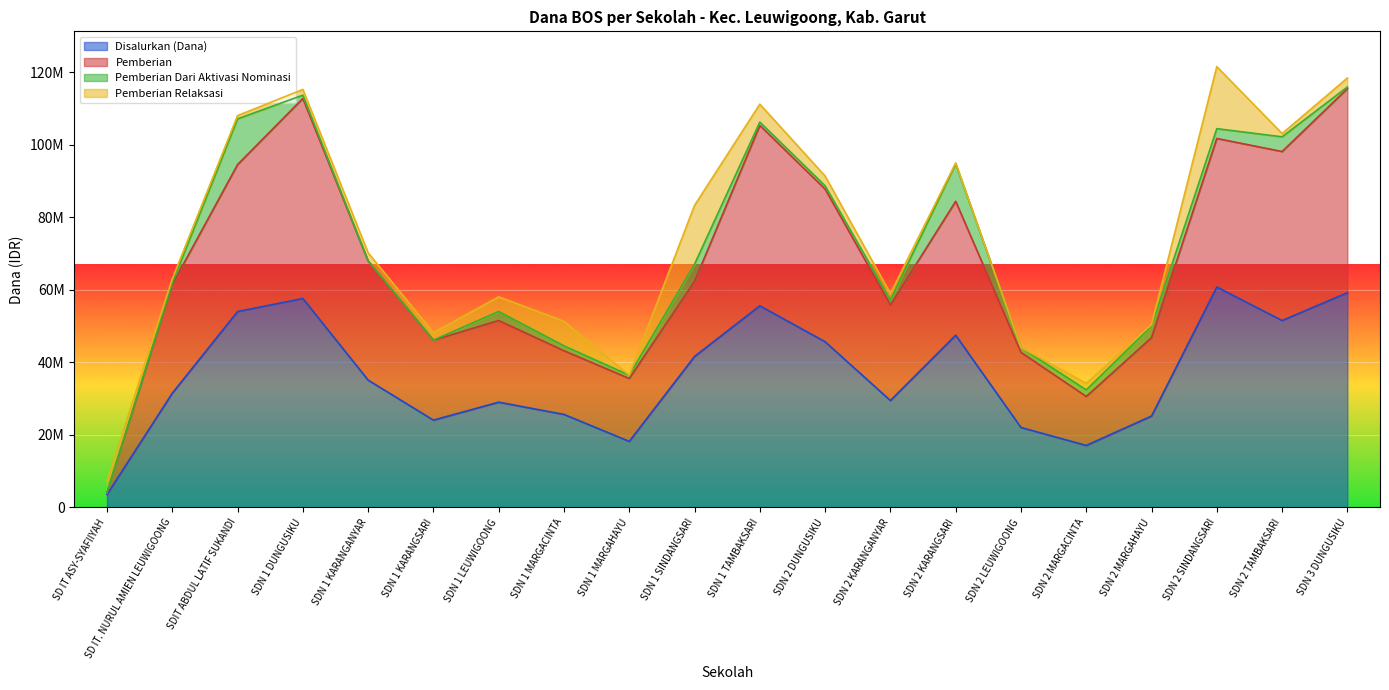

At which label does Disalurkan (Dana) first exceed 35100000?

SDIT ABDUL LATIF SUKANDI